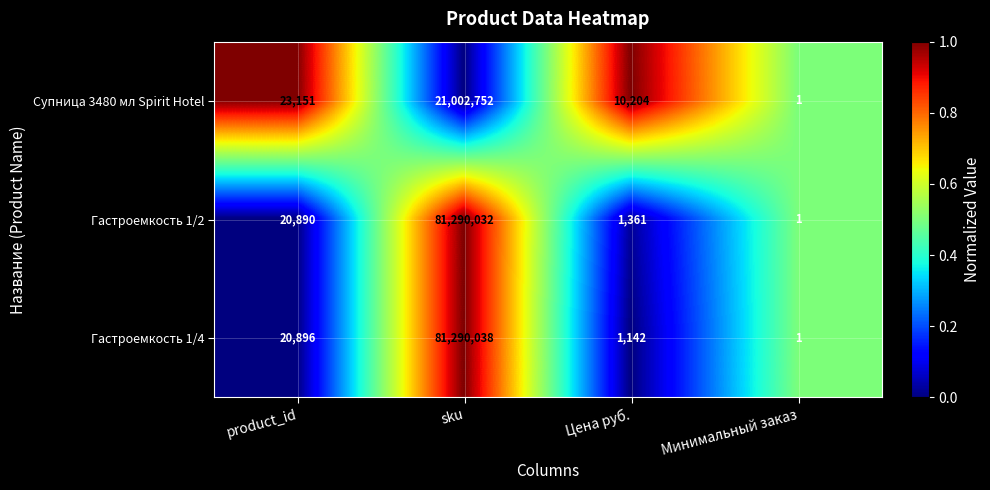

What is the difference between the maximum and second lowest values in the Гастроемкость 1/4 series?

81288896